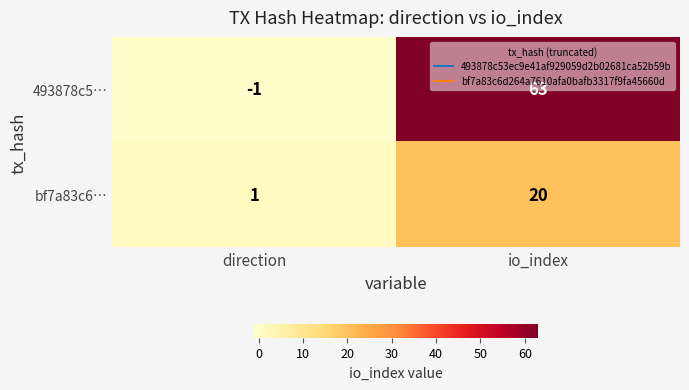

The 493878c5… series shows 108 at io_index. True or false?

False